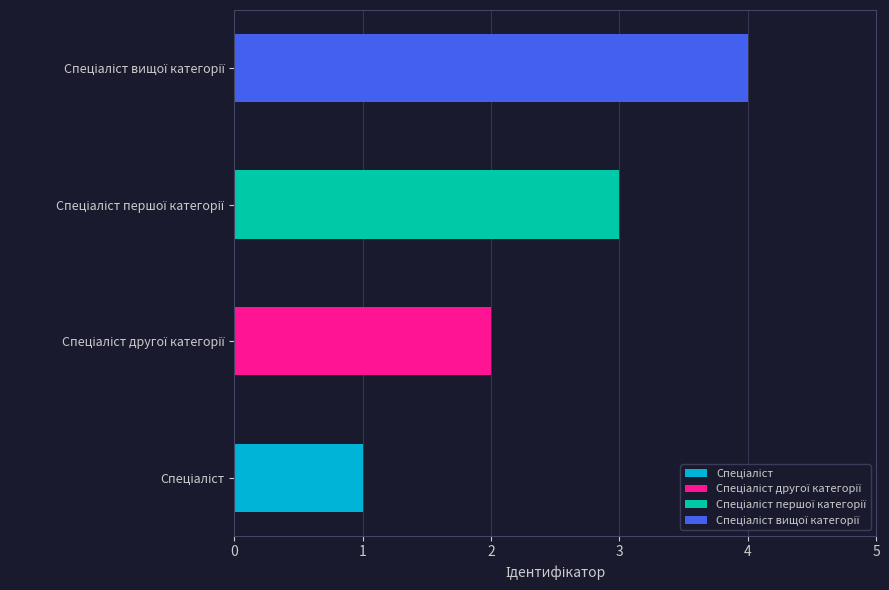

List the labels in order of value, largest first.

Спеціаліст вищої категорії, Спеціаліст першої категорії, Спеціаліст другої категорії, Спеціаліст